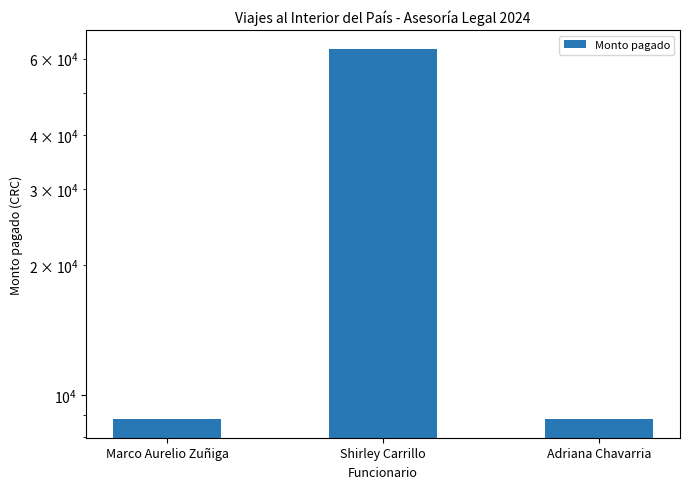

Approximately how many times larger is the value at Adriana Chavarria compared to Shirley Carrillo?

0.1